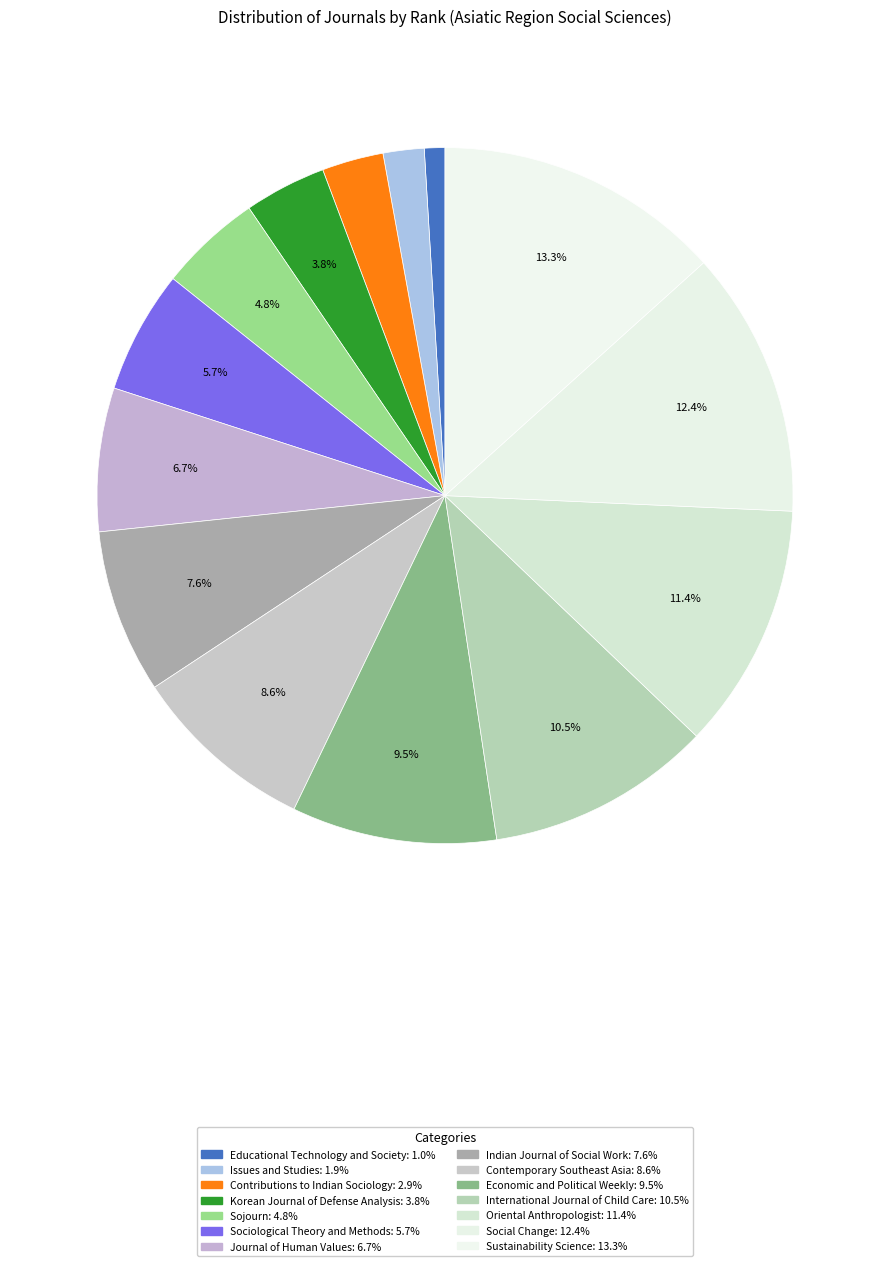

How many segments does this pie chart have?

14